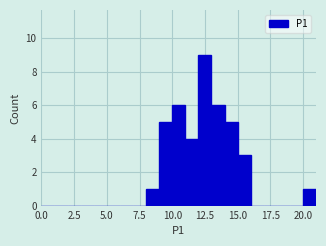

Around what value on the x-axis is the tallest bar? Give the approximate position of its centre, as read against the axis.

12.5